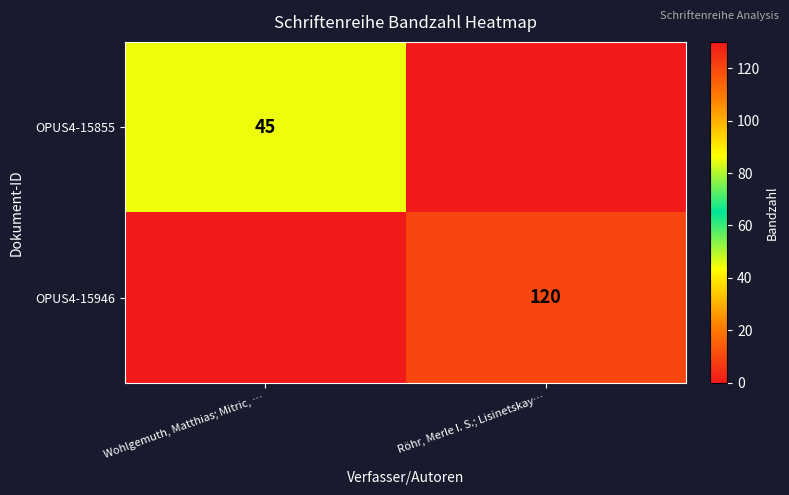

The value of OPUS4-15946 at Röhr, Merle I. S.; Lisinetskay… is 47. True or false?

False